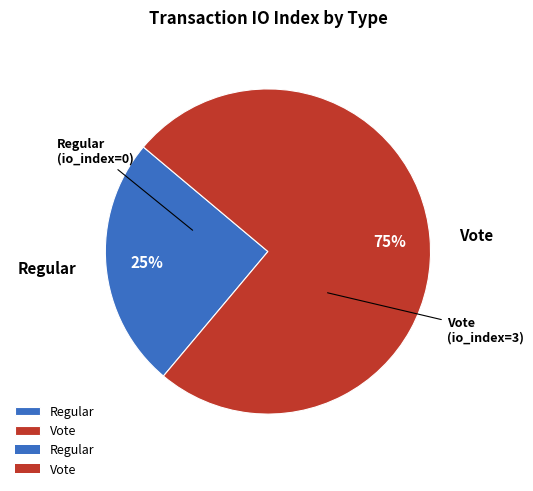

The Vote slice represents 99% of the pie. True or false?

False